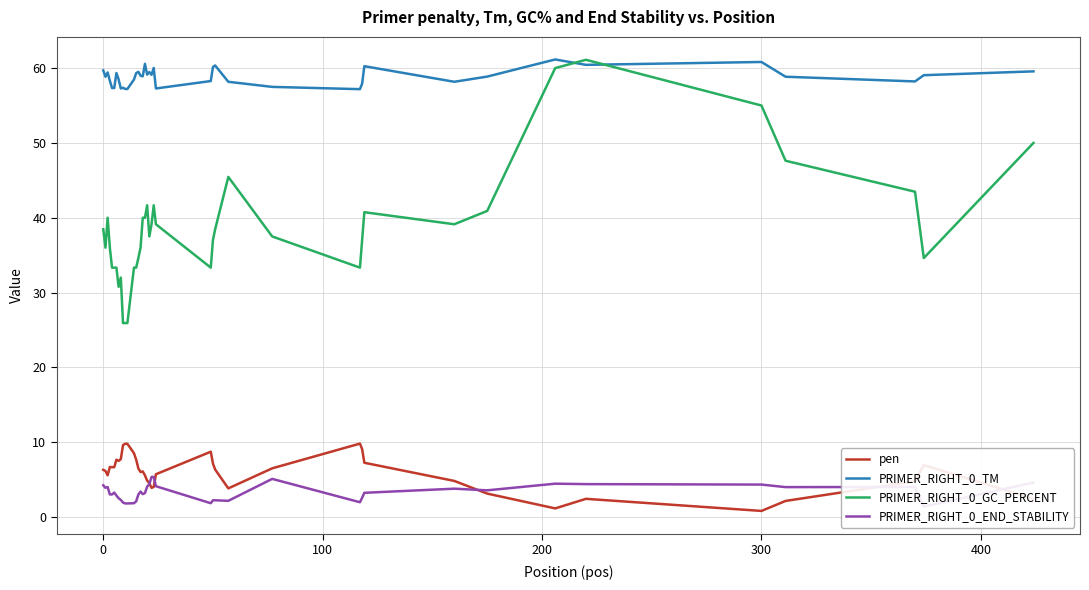

What is the value of the PRIMER_RIGHT_0_GC_PERCENT point at the 1st from the left?

38.5